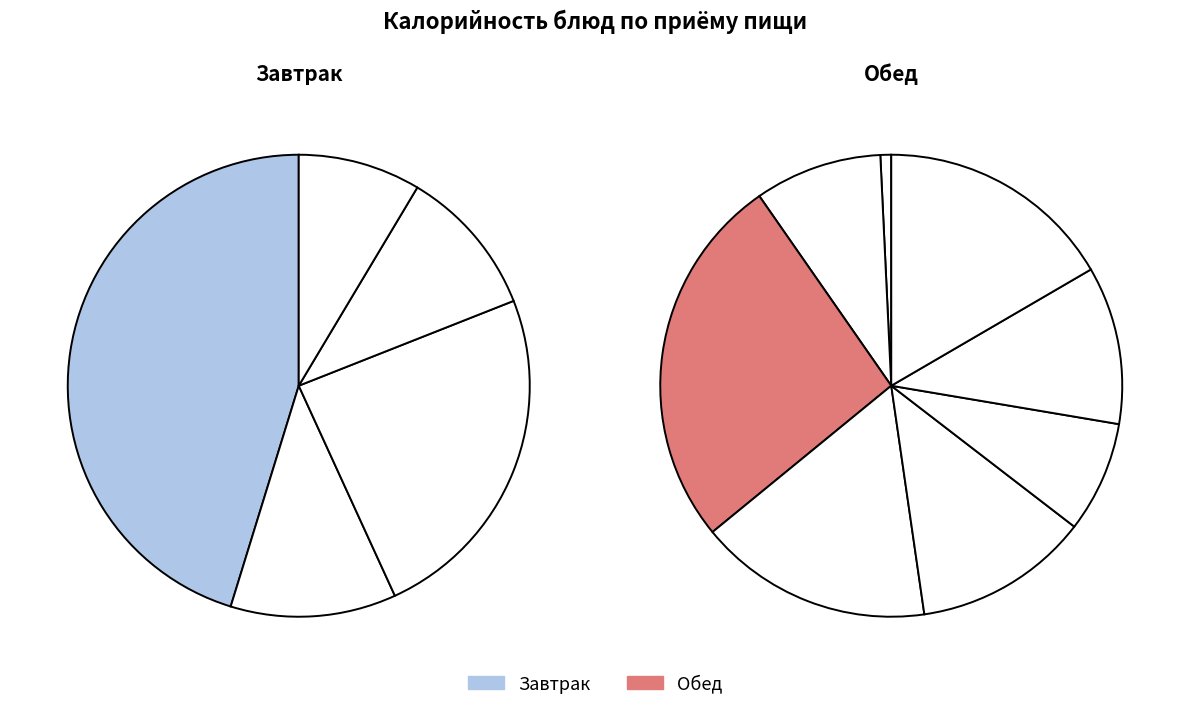

What is the change in value from Каша пшенная молочная to Зефир витаминизированный?

-128.5